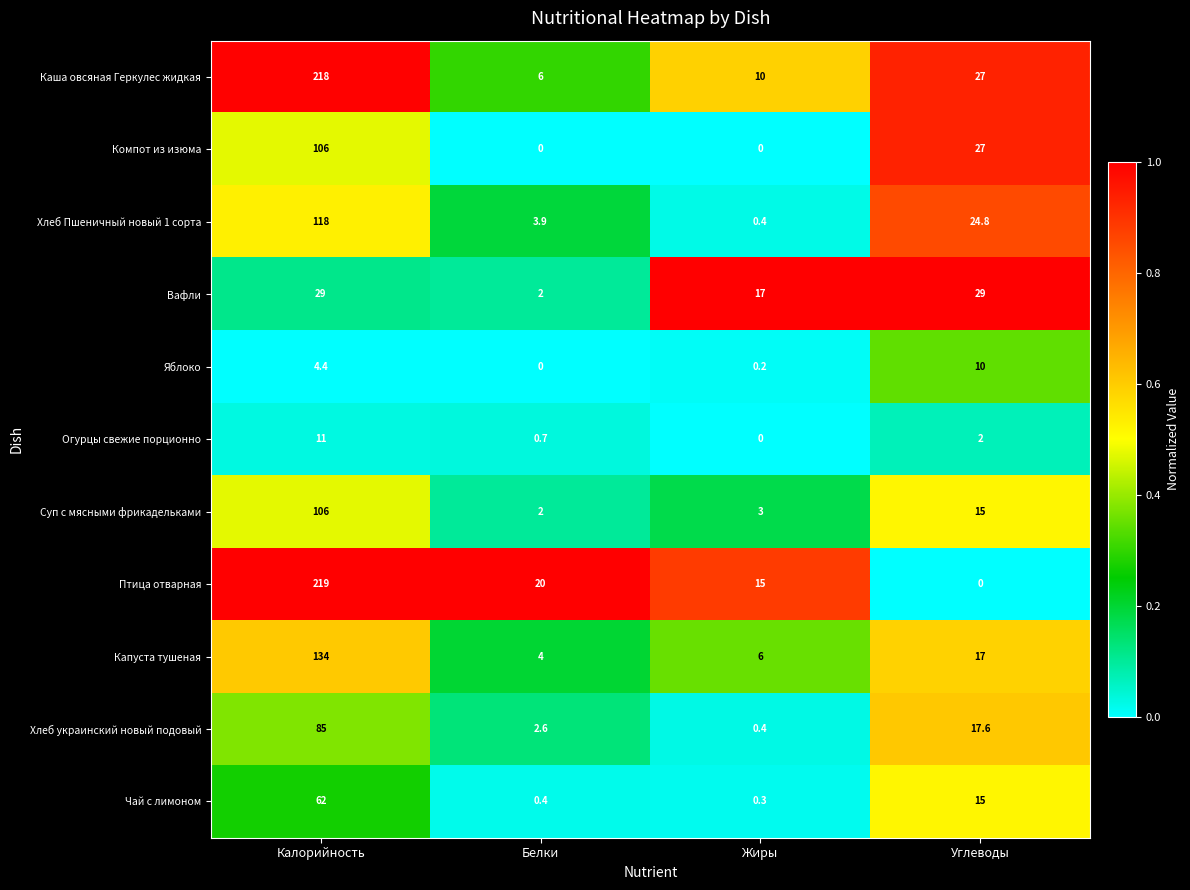

What is the difference between the maximum and second lowest values in the Птица отварная series?

204.0